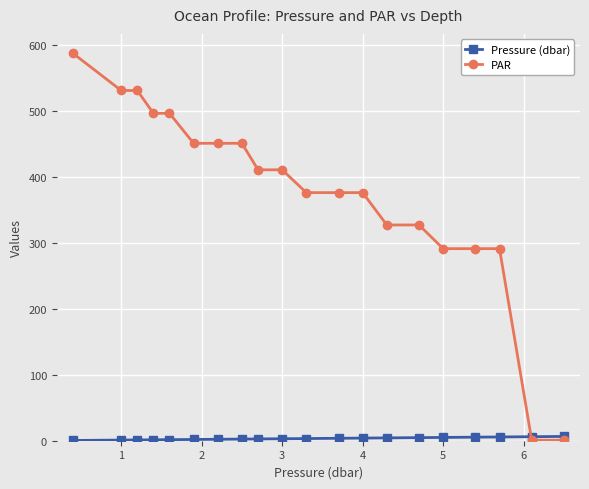

How many lines are shown in the chart?

2